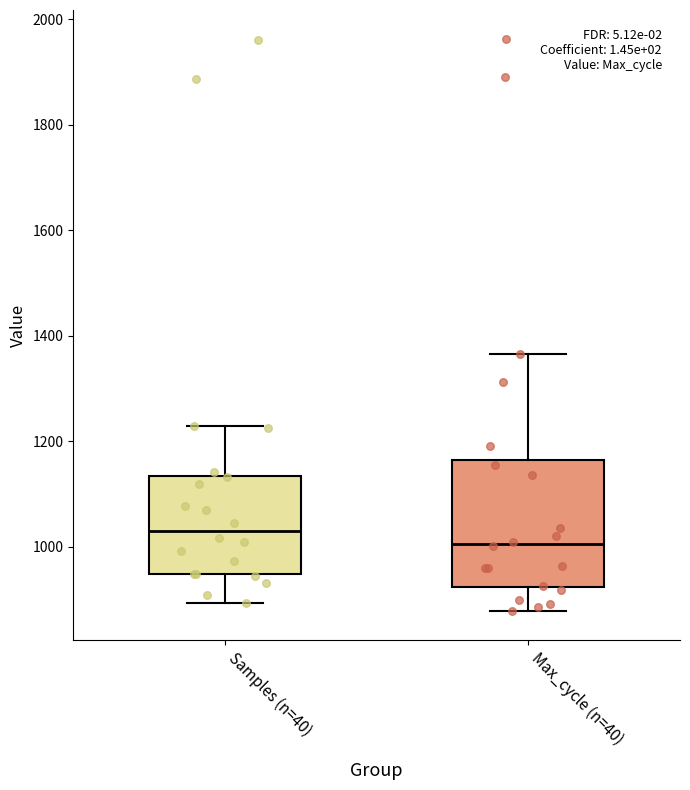

Reading left to right, read every box against the y-axis: the position of its median line, the range the box covers, and the ends of its whiskers. The values are not printed on the chart, so give them approximately, as read against the axis.

Samples (n=40): median 1040, box 940 to 1140, whiskers 900 to 1240
Max_cycle (n=40): median 1000, box 920 to 1160, whiskers 880 to 1360